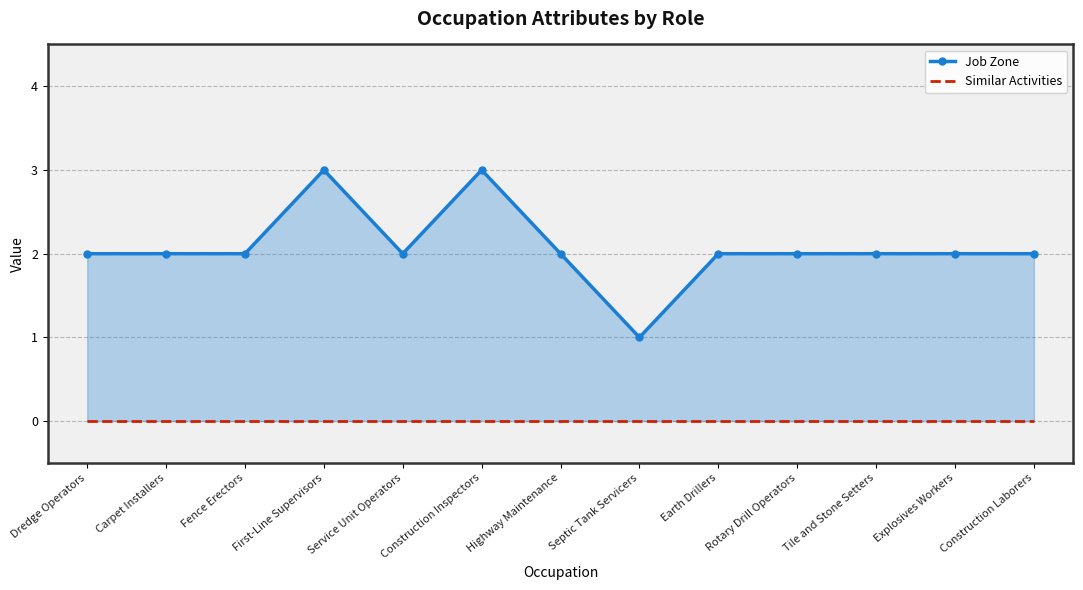

True or false: Job Zone and Similar Activities intersect in this chart.

False